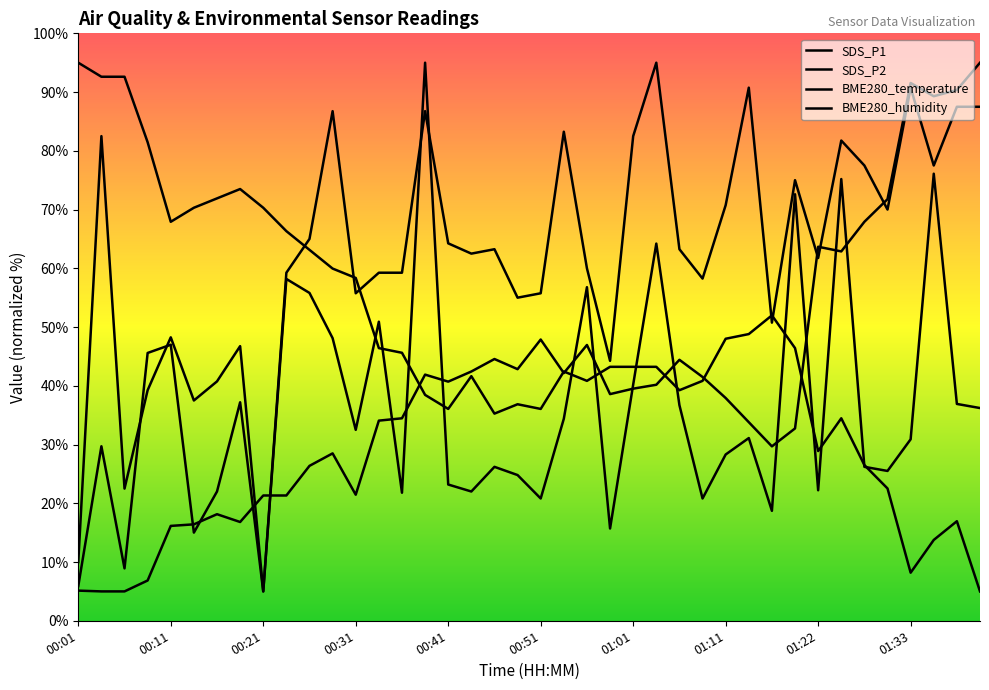

At which category does SDS_P1 reach its first local valley?

00:06